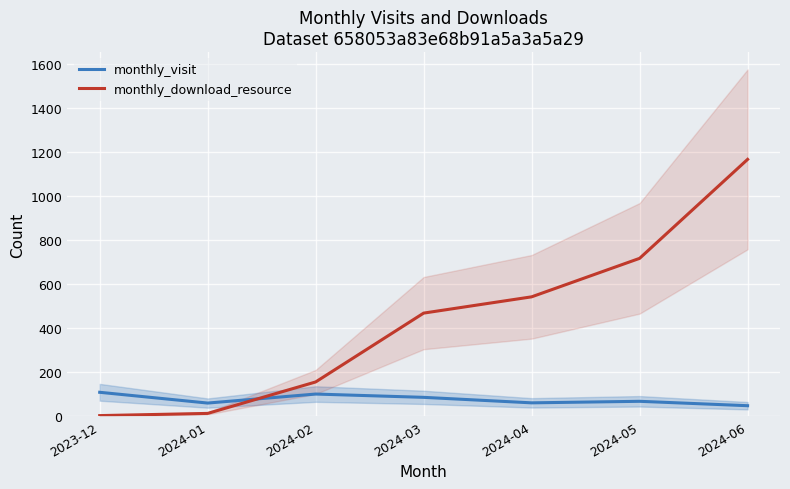

Which series changed the most between 2024-02 and 2024-06?

monthly_download_resource